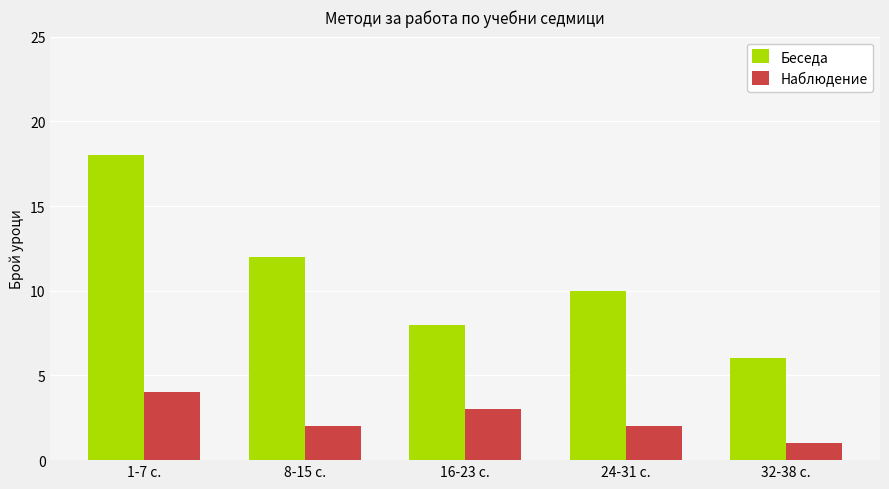

How many bars are there in each group?

2